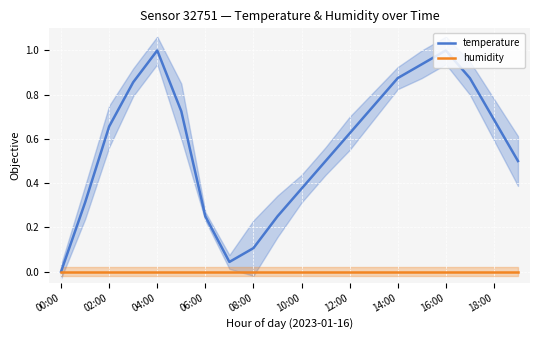

Which series has the largest range (max minus min)?

temperature